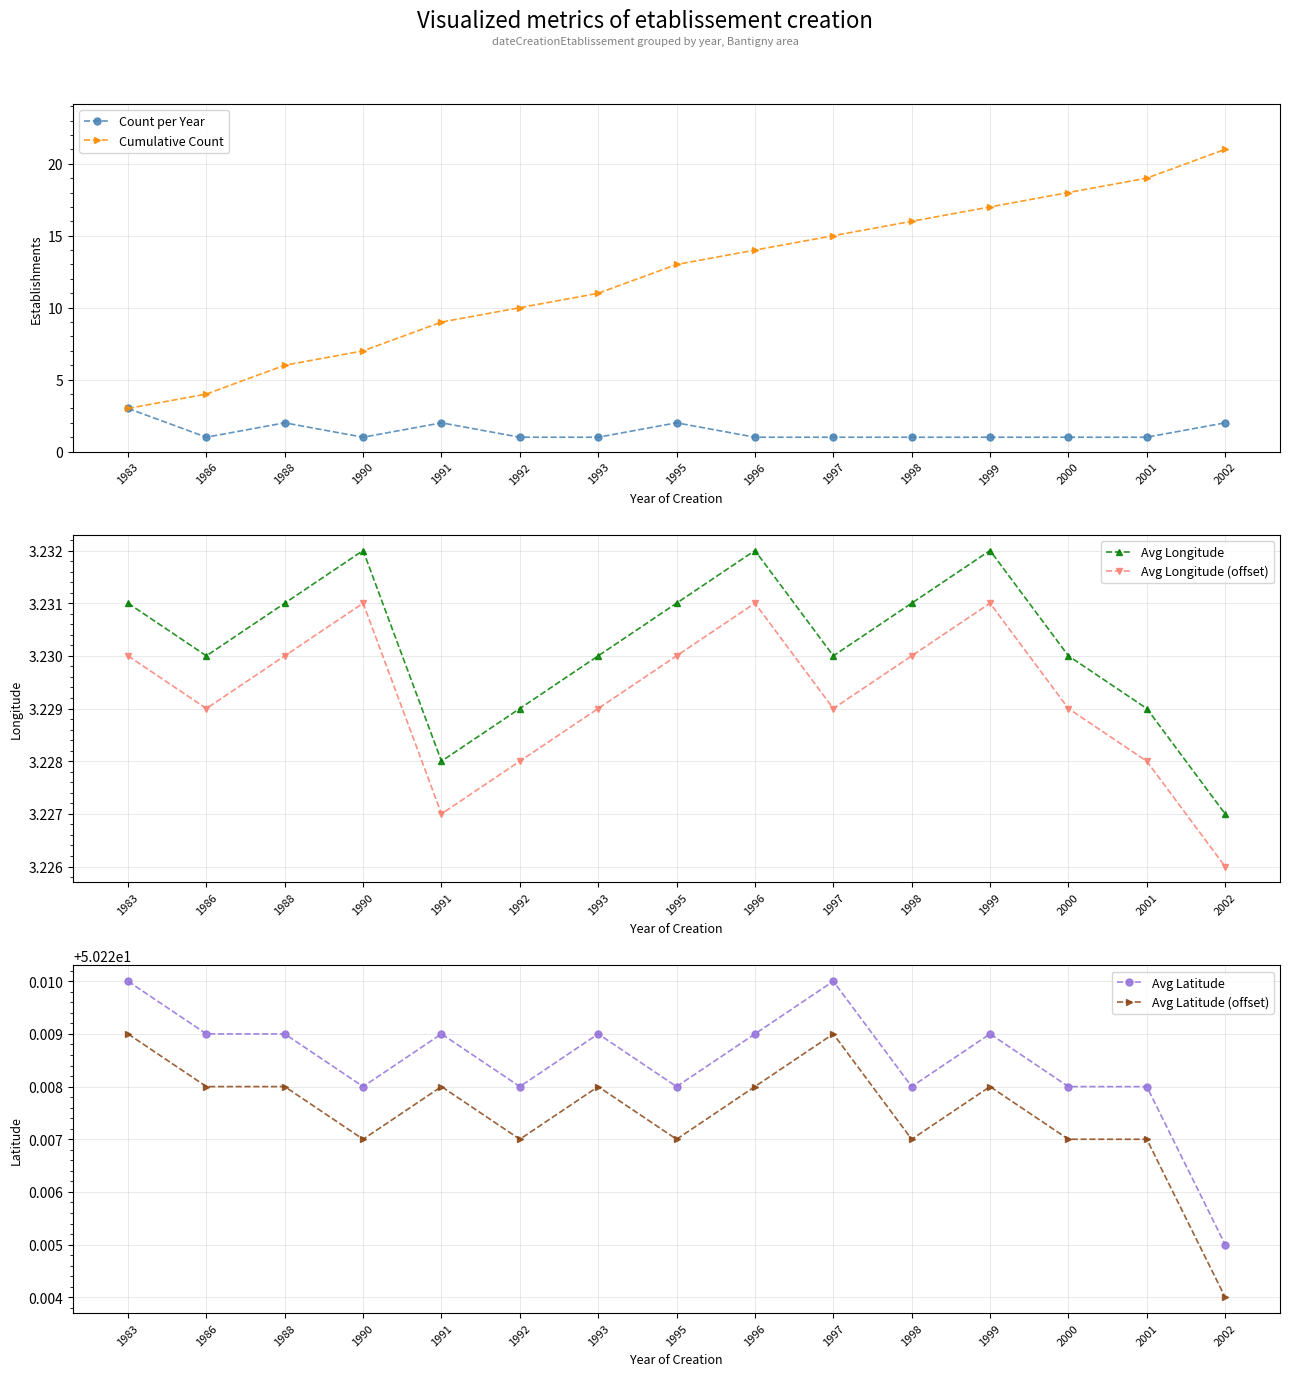

What is the total value across all series at 1988?

114.9